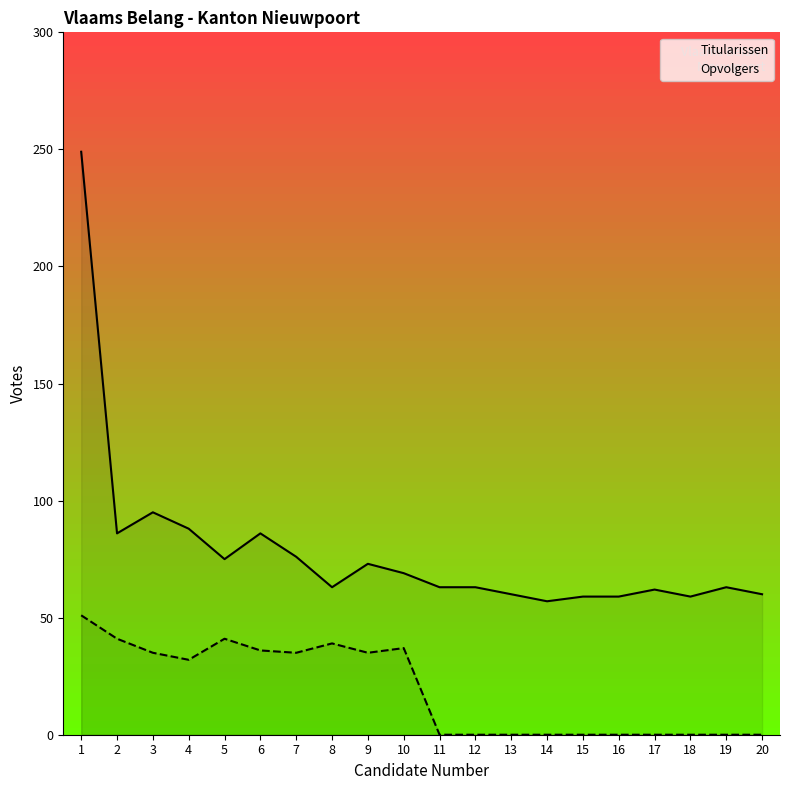

What is the greatest value displayed?

249